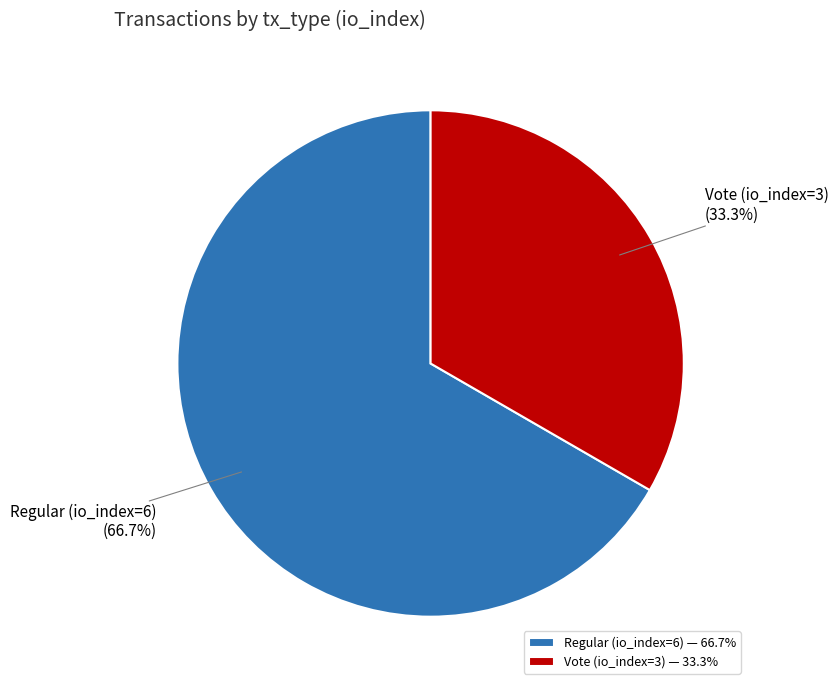

Rank the categories by value from lowest to highest.

Vote (io_index=3), Regular (io_index=6)